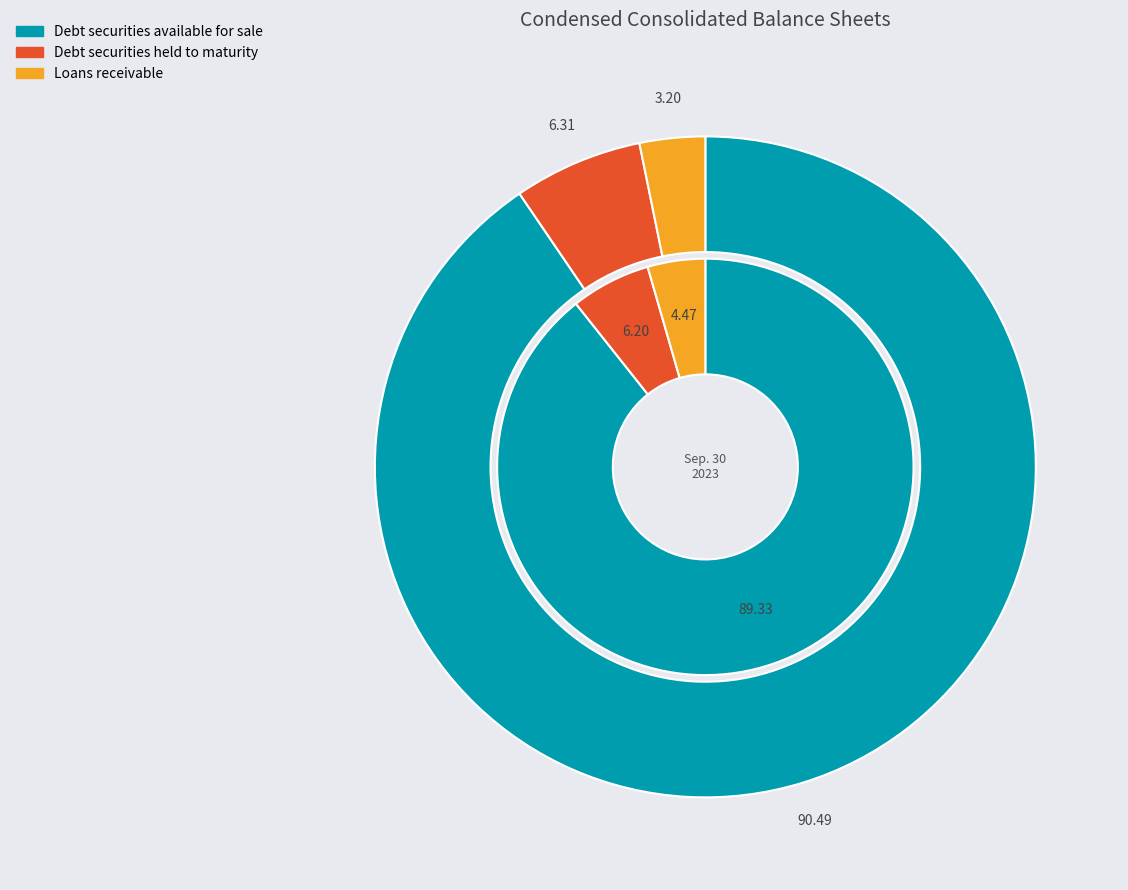

To the nearest percent, what is the average slice percentage?

33%